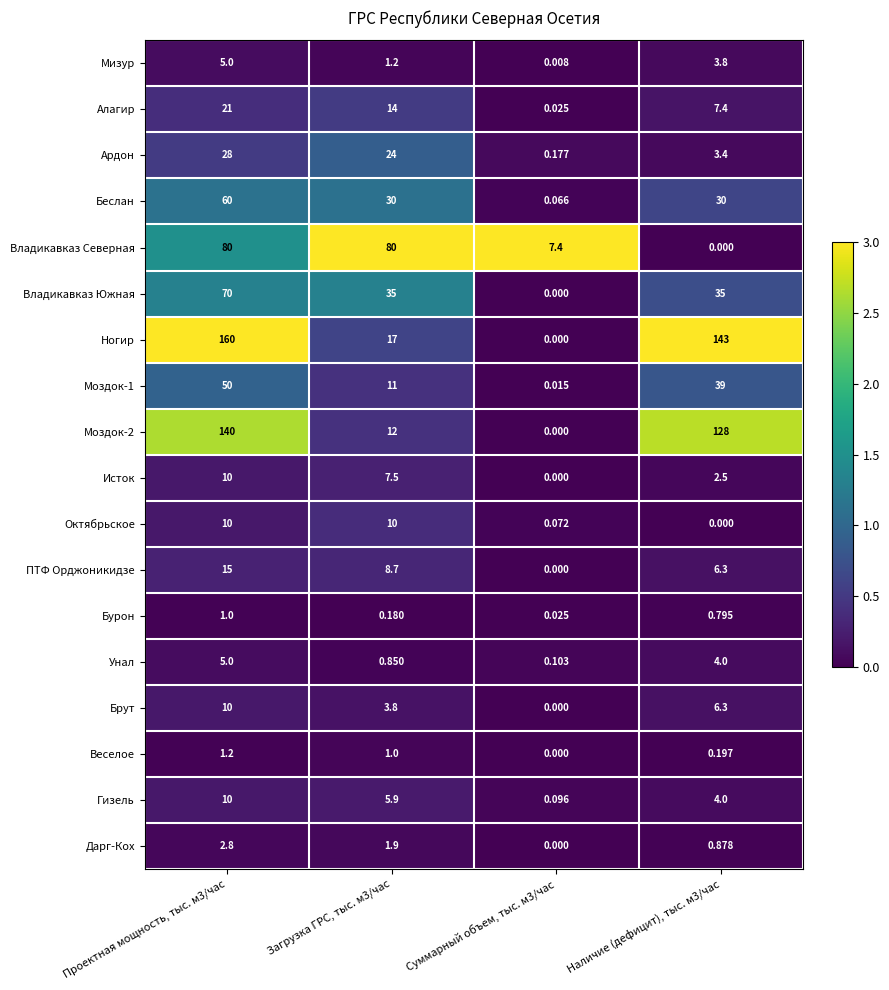

Which series has the largest range (max minus min)?

Ногир